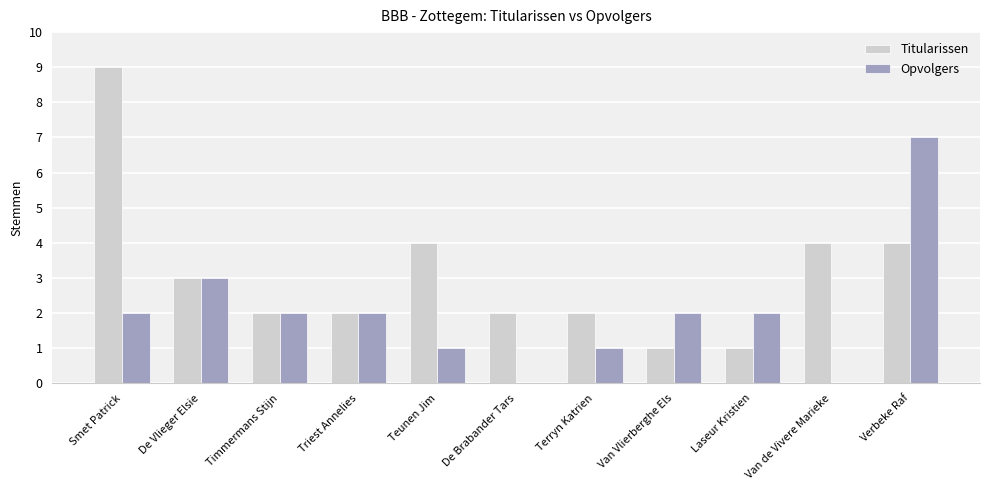

What is the average value of the Opvolgers series?

2